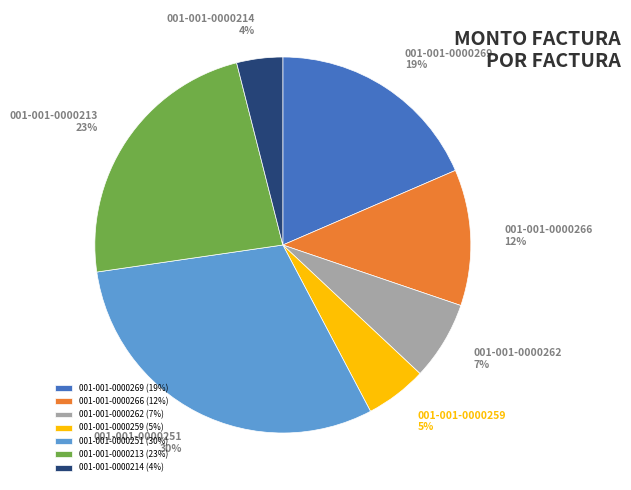

True or false: 001-001-0000262 accounts for 1% of the total.

False